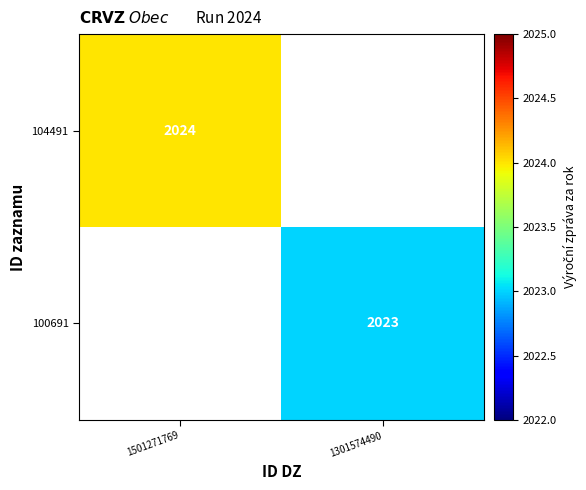

Is it true that 100691 equals 2668 at 1301574490?

False